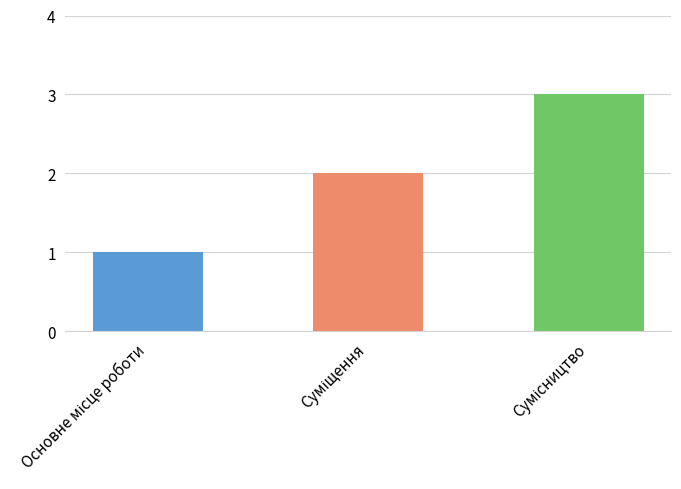

What is the sum of all values?

6